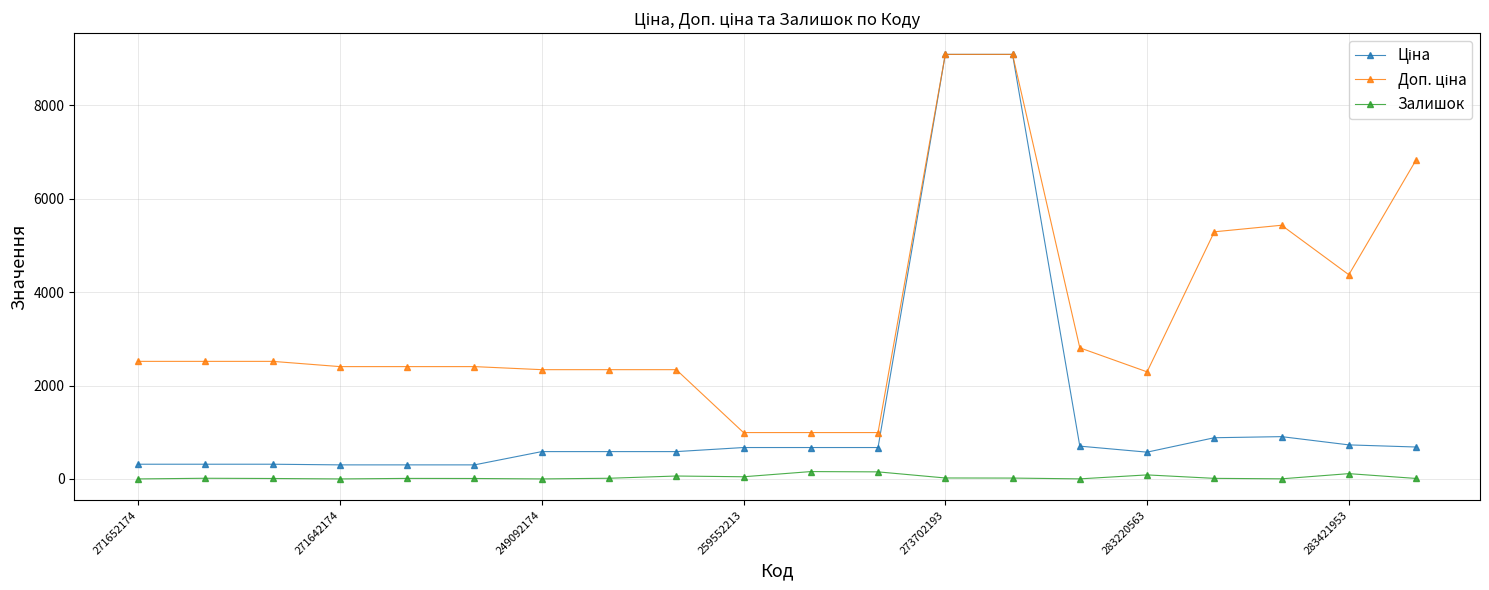

At how many categories does at least one series exceed 3338?

6